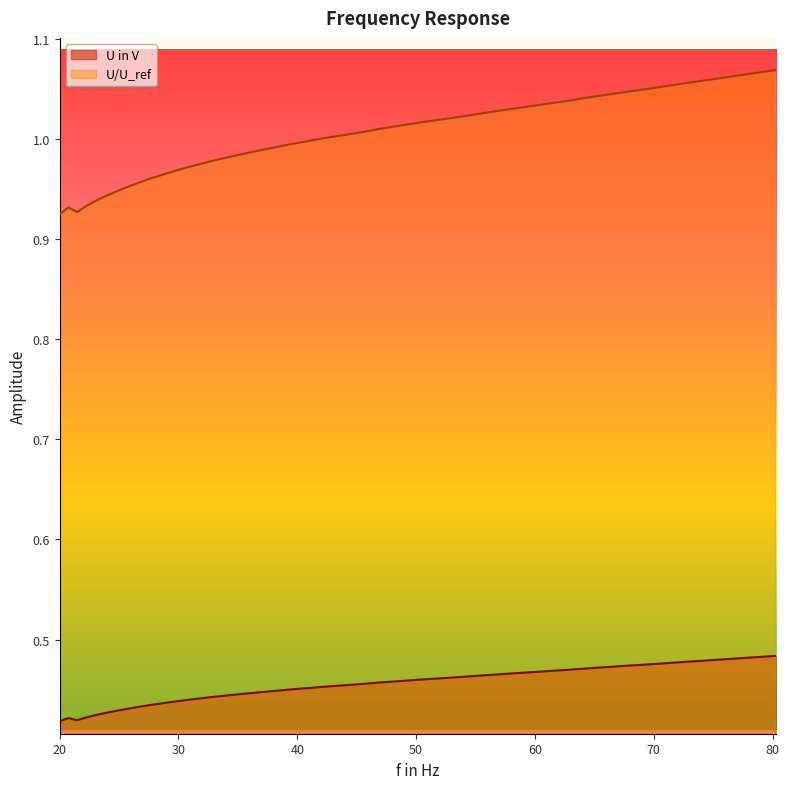

Reading left to right, what are all the values shown in this chart?

U in V: 20=0.4	20.7254=0.4	21.4771=0.4	22.2561=0.4	23.0634=0.4	23.8999=0.4	24.7668=0.4	25.6651=0.4	26.596=0.4	27.5607=0.4	28.5603=0.4	29.5962=0.4	30.6697=0.4	31.7821=0.4	32.9349=0.4	34.1294=0.4	35.3674=0.4	36.6502=0.4	37.9795=0.4	39.357=0.5	40.7845=0.5	42.2638=0.5	43.7968=0.5	45.3853=0.5	47.0315=0.5	48.7374=0.5	50.5051=0.5	52.337=0.5	54.2353=0.5	56.2024=0.5	58.241=0.5	60.3534=0.5	62.5425=0.5	64.8109=0.5	67.1617=0.5	69.5977=0.5	72.1221=0.5	74.738=0.5	77.4488=0.5	80.2579=0.5
U/U_ref: 20=0.9	20.7254=0.9	21.4771=0.9	22.2561=0.9	23.0634=0.9	23.8999=0.9	24.7668=0.9	25.6651=1.0	26.596=1.0	27.5607=1.0	28.5603=1.0	29.5962=1.0	30.6697=1.0	31.7821=1.0	32.9349=1.0	34.1294=1.0	35.3674=1.0	36.6502=1.0	37.9795=1.0	39.357=1.0	40.7845=1.0	42.2638=1.0	43.7968=1.0	45.3853=1.0	47.0315=1.0	48.7374=1.0	50.5051=1.0	52.337=1.0	54.2353=1.0	56.2024=1.0	58.241=1.0	60.3534=1.0	62.5425=1.0	64.8109=1.0	67.1617=1.0	69.5977=1.1	72.1221=1.1	74.738=1.1	77.4488=1.1	80.2579=1.1